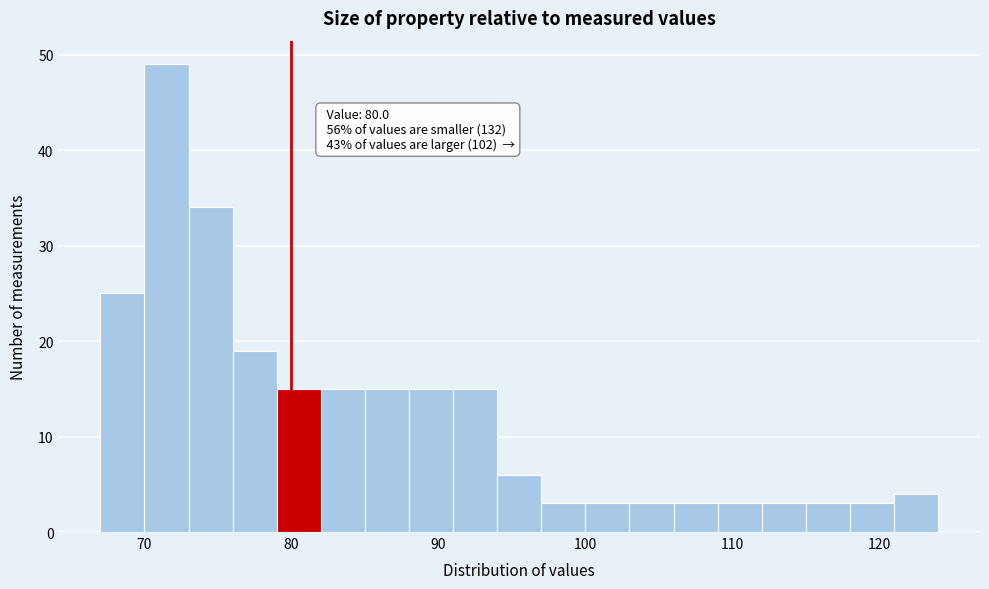

Around what value on the x-axis is the tallest bar? Give the approximate position of its centre, as read against the axis.

72